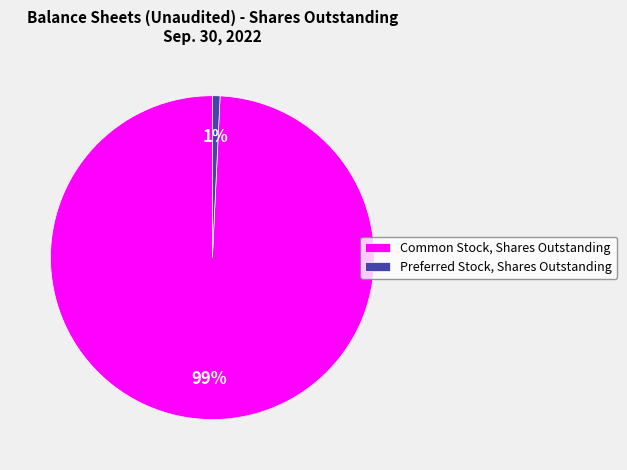

True or false: Common Stock, Shares Outstanding accounts for 91% of the total.

False